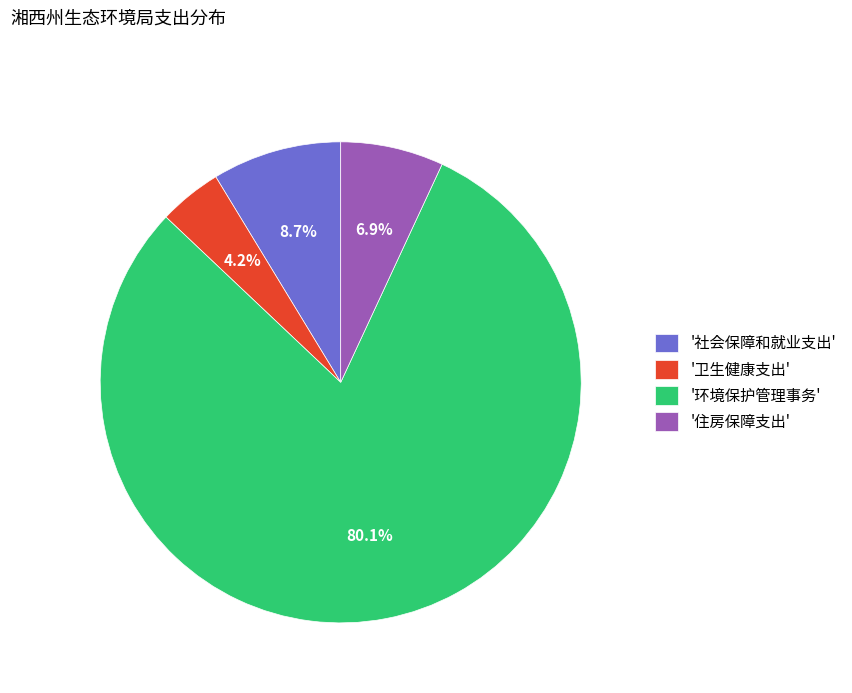

Does any single category account for the majority?

Yes